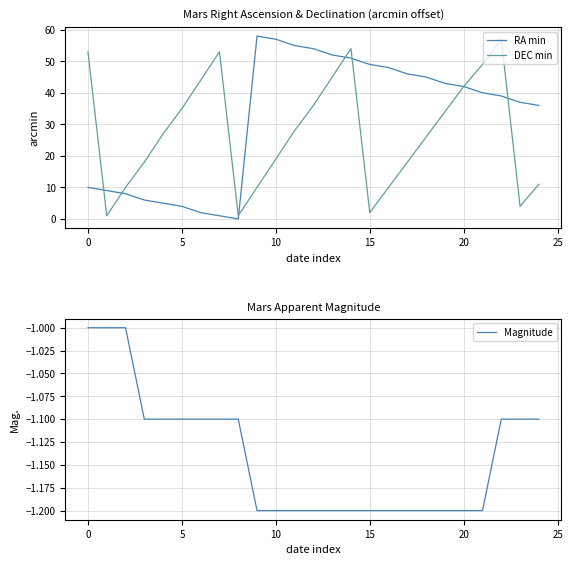

Rank the series by their maximum value, from highest to lowest.

RA min, DEC min, Magnitude